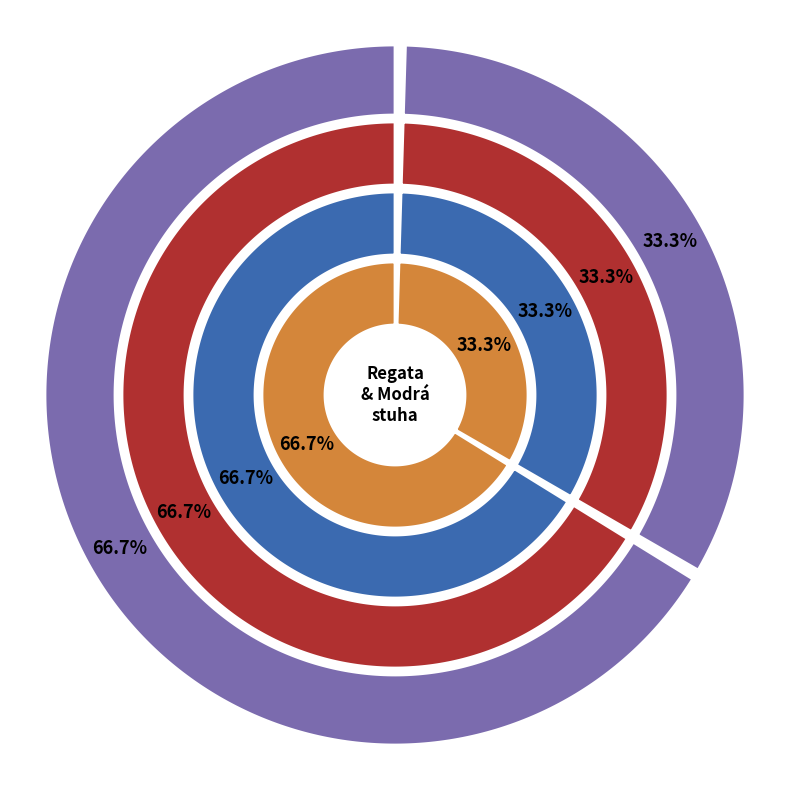

To the nearest percent, what is the difference between the largest and smallest slice percentages?

33%